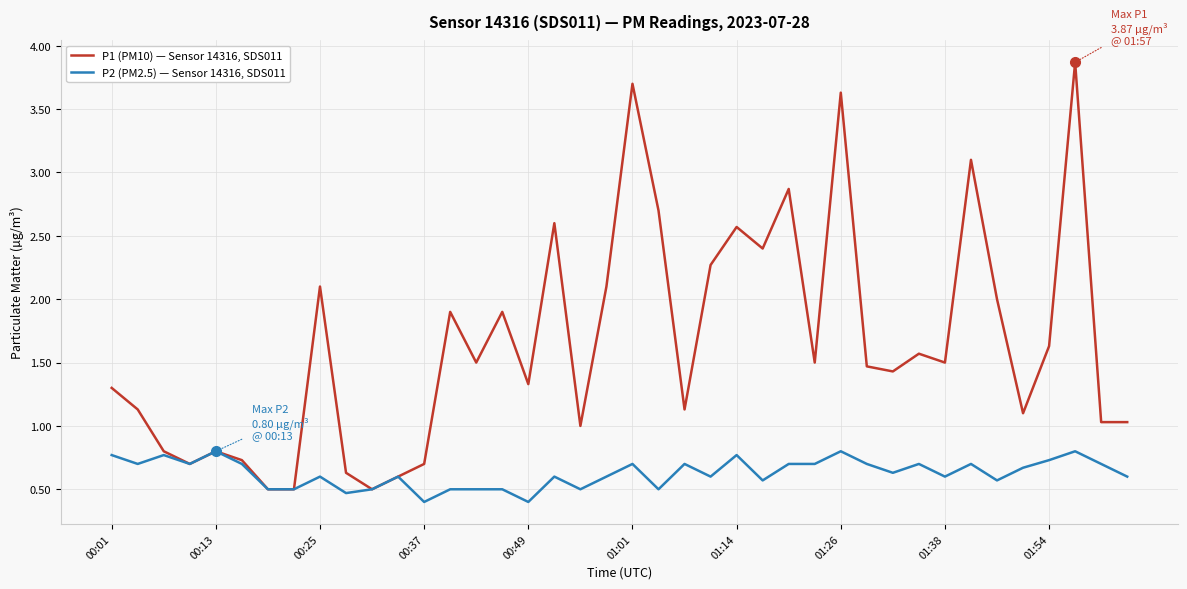

Reading right to left, what are all the values shown in this chart?

P1 (PM10) — Sensor 14316, SDS011: 1.0	1.0	3.9	1.6	1.1	2.0	3.1	1.5	1.6	1.4	1.5	3.6	1.5	2.9	2.4	2.6	2.3	1.1	2.7	3.7	2.1	1.0	2.6	1.3	1.9	1.5	1.9	0.7	0.6	0.5	0.6	2.1	0.5	0.5	0.7	0.8	0.7	0.8	1.1	1.3
P2 (PM2.5) — Sensor 14316, SDS011: 0.6	0.7	0.8	0.7	0.7	0.6	0.7	0.6	0.7	0.6	0.7	0.8	0.7	0.7	0.6	0.8	0.6	0.7	0.5	0.7	0.6	0.5	0.6	0.4	0.5	0.5	0.5	0.4	0.6	0.5	0.5	0.6	0.5	0.5	0.7	0.8	0.7	0.8	0.7	0.8